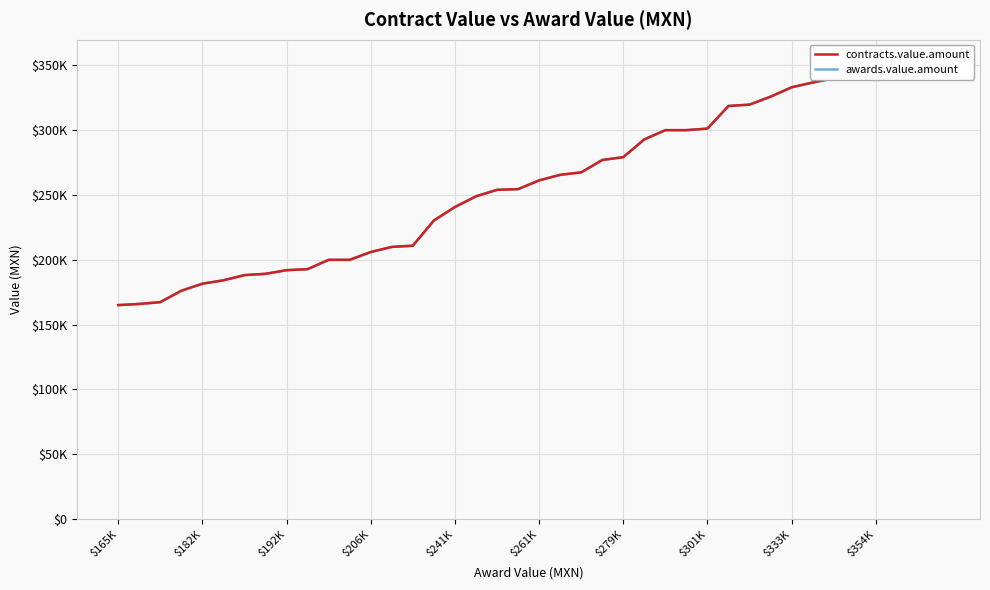

What is the total value across all series at 21?

531091.3